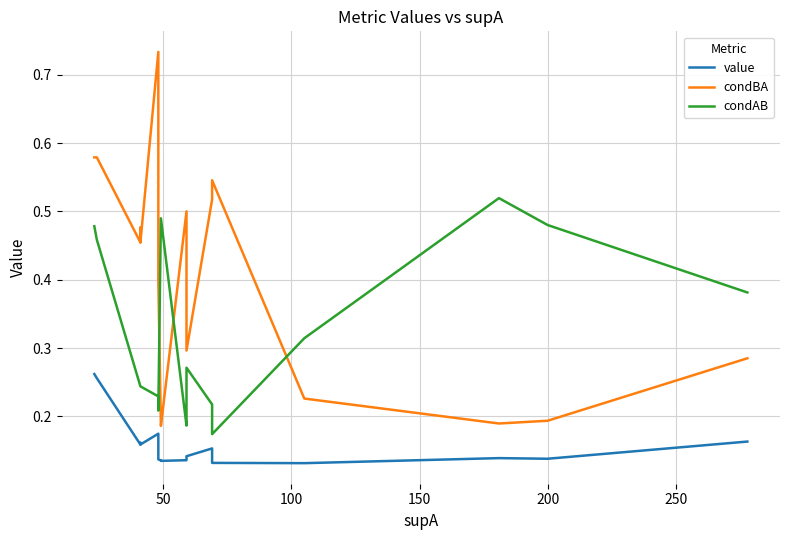

What is the spread (max minus min) of values at 200?

0.3